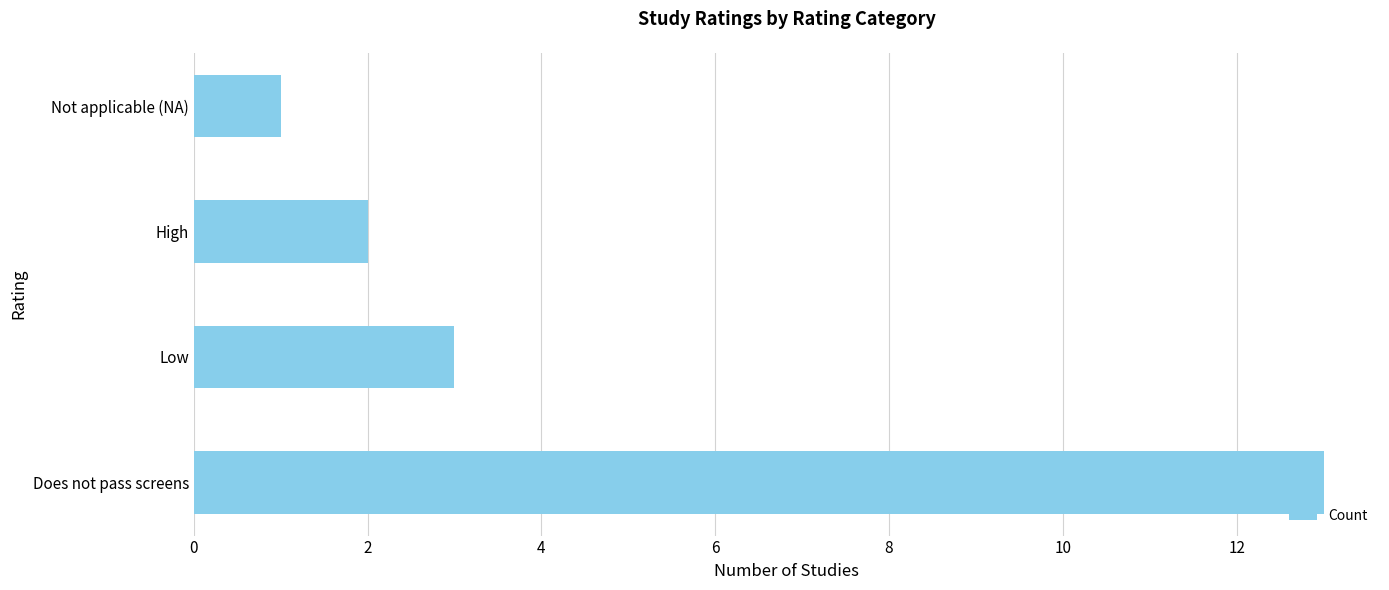

Reading top to bottom, list all the values displayed in this chart.

Not applicable (NA)=1	High=2	Low=3	Does not pass screens=13